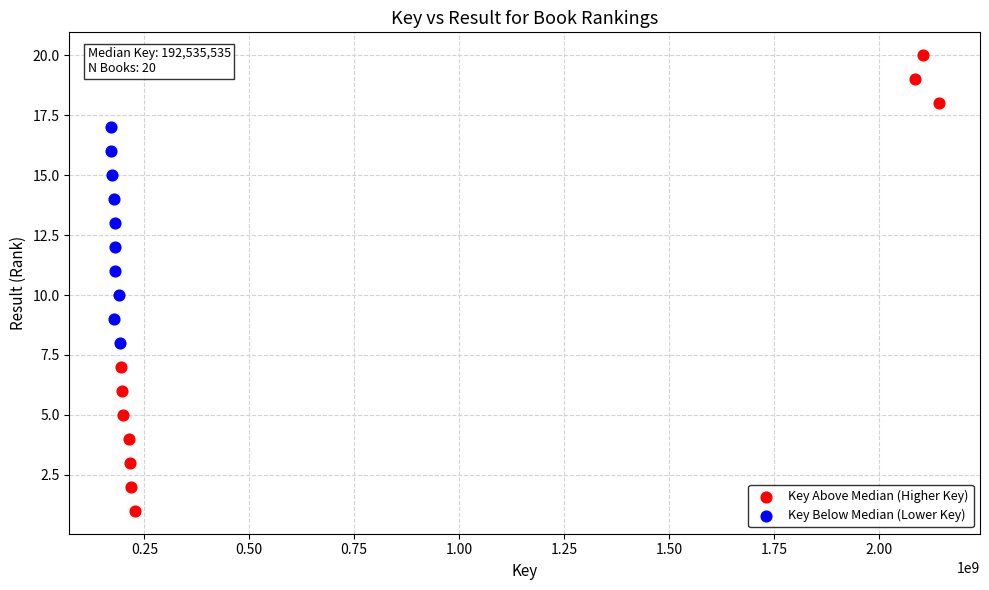

Which series has the widest spread of Y values?

Key Above Median (Higher Key)